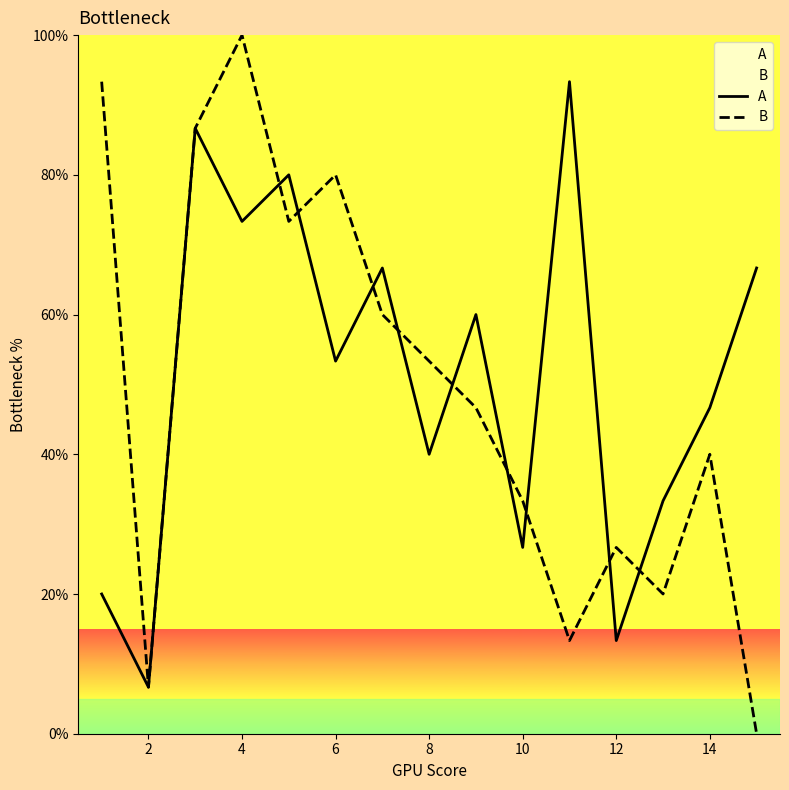

Which series has the widest spread of values?

B